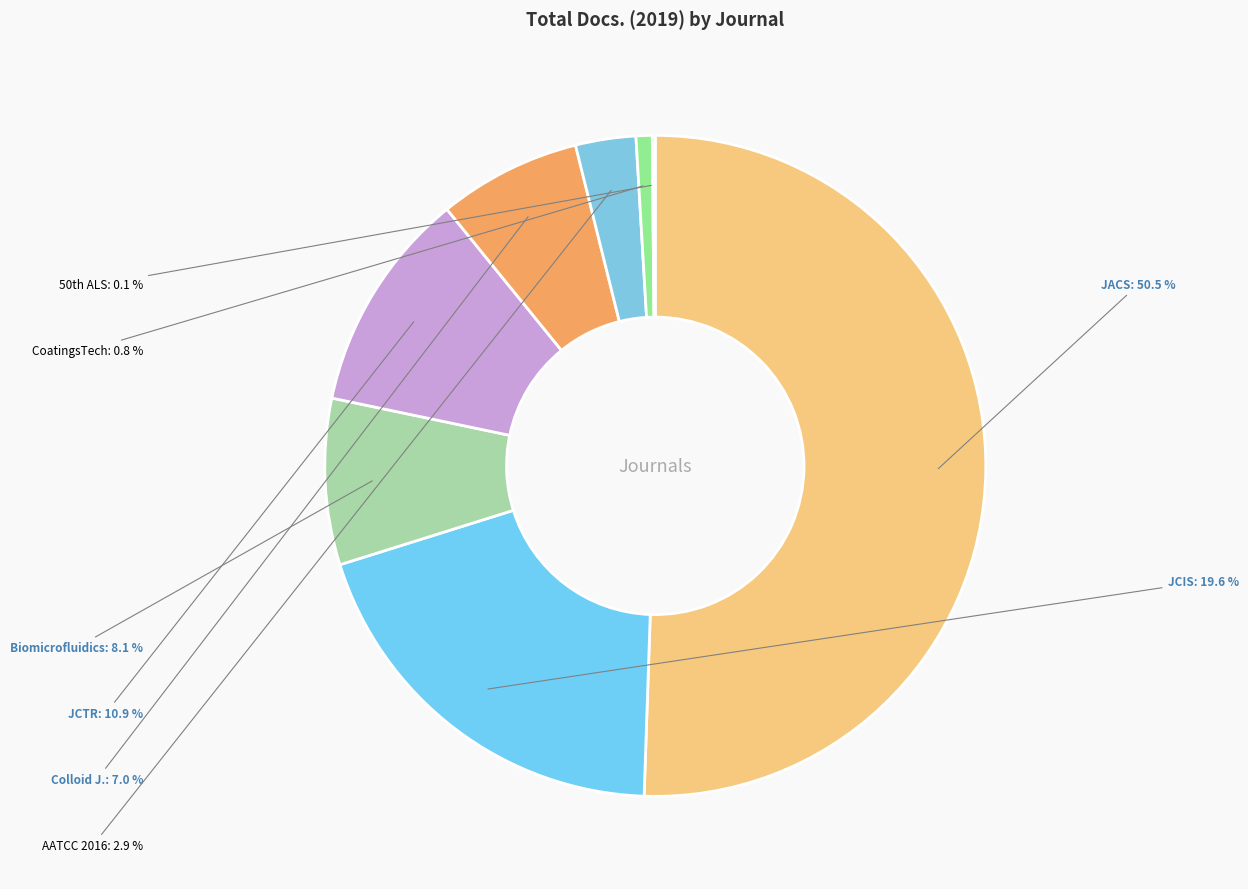

Which category accounts for the majority?

JACS